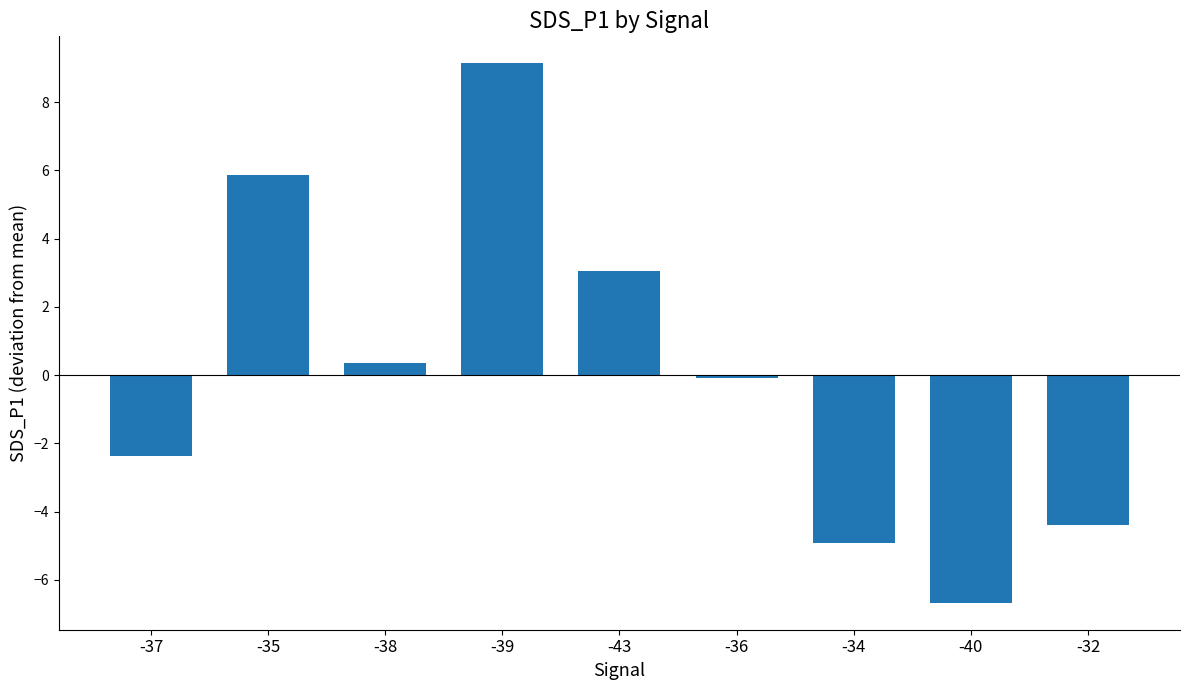

Count the number of data series in this chart.

1